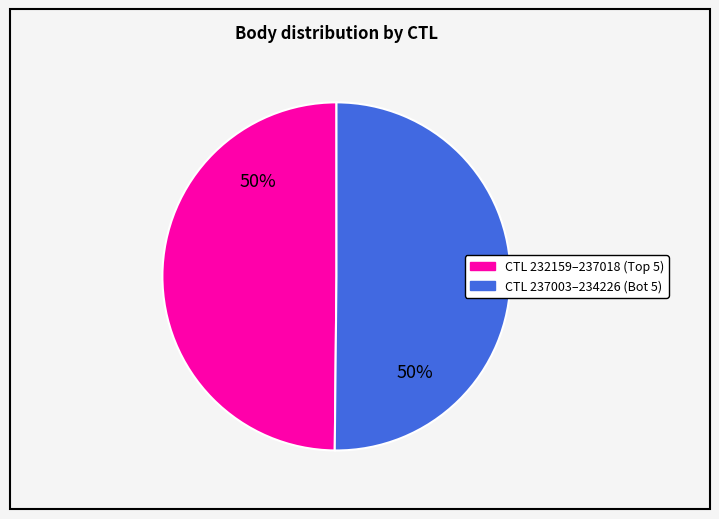

To the nearest percent, what is the average slice percentage?

50%